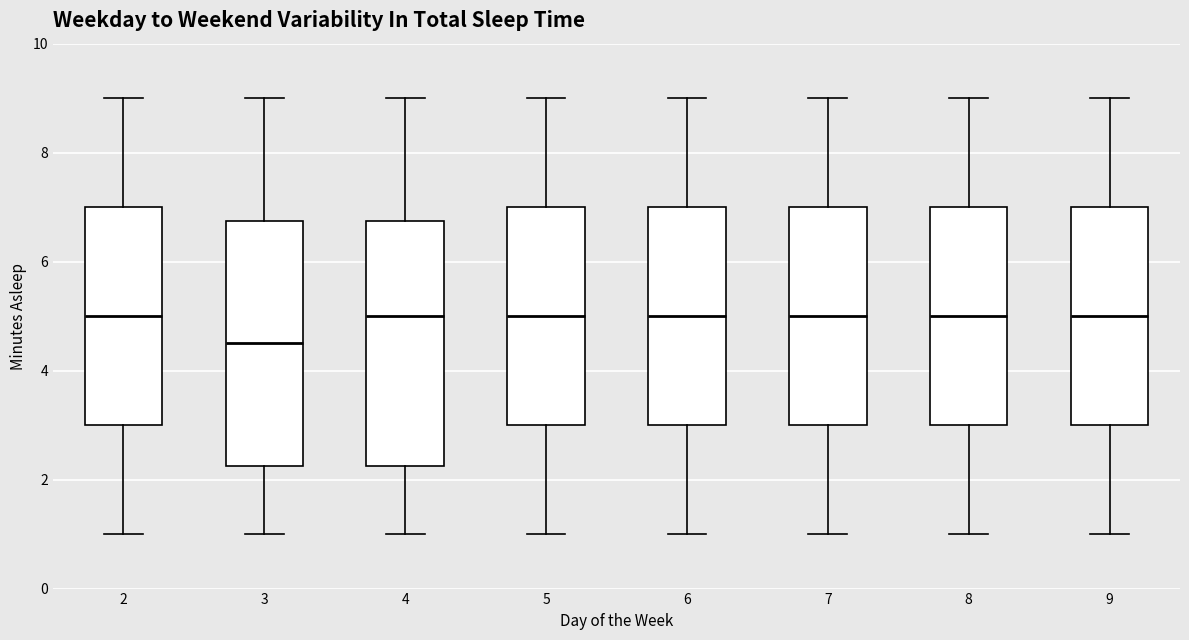

Where is the upper edge of the box at x = 2 on the y-axis? The values are not printed on the chart, so give them approximately, as read against the axis.

7.0